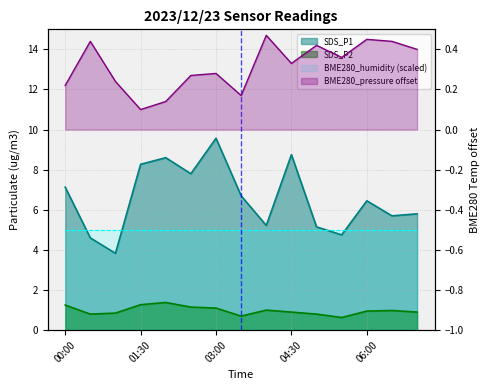

Reading left to right, list all the values displayed in this chart.

SDS_P1: 7.1	4.6	3.8	8.3	8.6	7.8	9.6	6.7	5.2	8.8	5.2	4.8	6.5	5.7	5.8
SDS_P2: 1.2	0.8	0.8	1.3	1.4	1.1	1.1	0.7	1.0	0.9	0.8	0.6	0.9	1.0	0.9
BME280_pressure_norm: 0.2	0.4	0.2	0.1	0.1	0.3	0.3	0.2	0.5	0.3	0.4	0.4	0.5	0.4	0.4